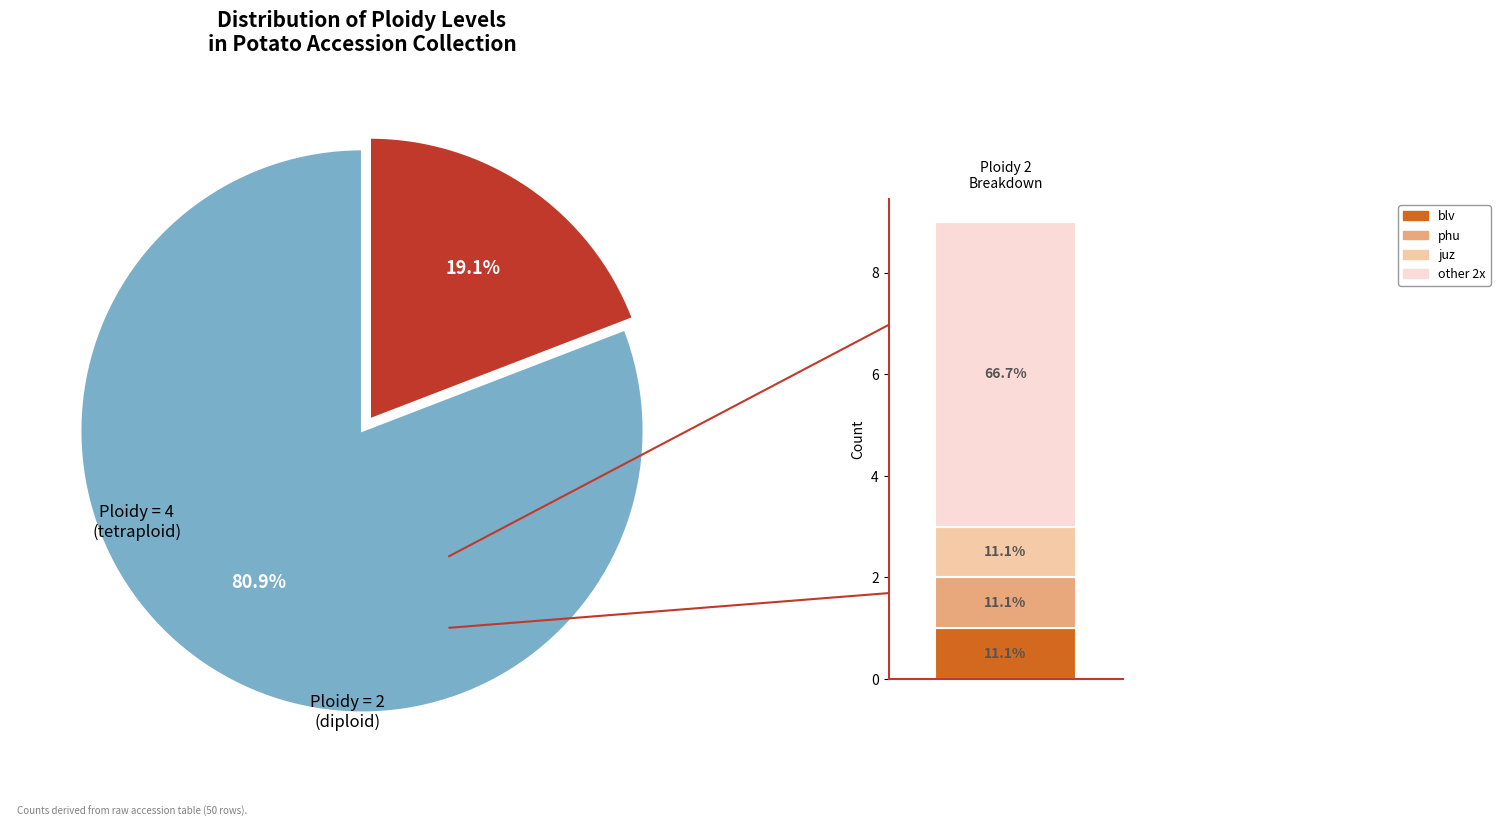

Which category has the biggest portion of the pie?

4